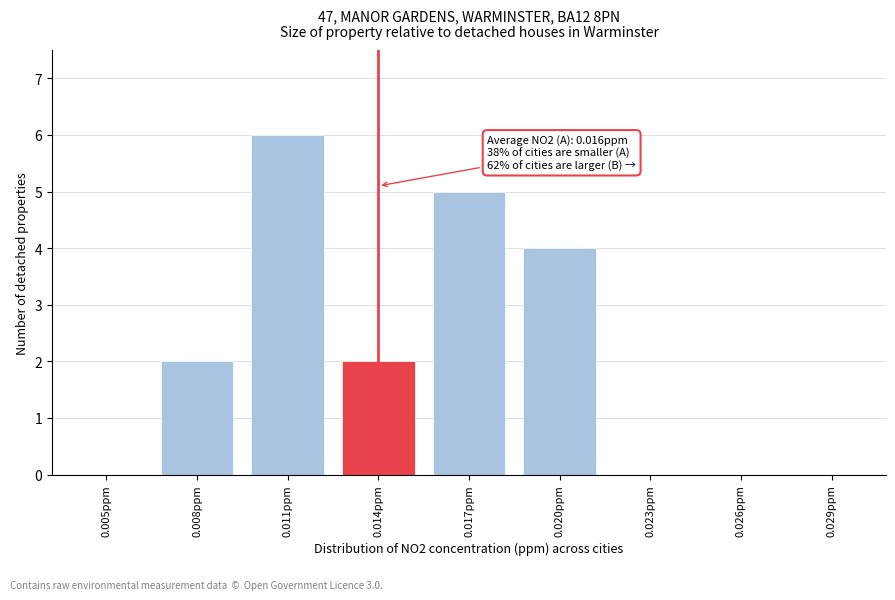

Reading left to right, list all the values displayed in this chart.

0.005ppm=0	0.008ppm=2	0.011ppm=6	0.014ppm=2	0.017ppm=5	0.020ppm=4	0.023ppm=0	0.026ppm=0	0.029ppm=0